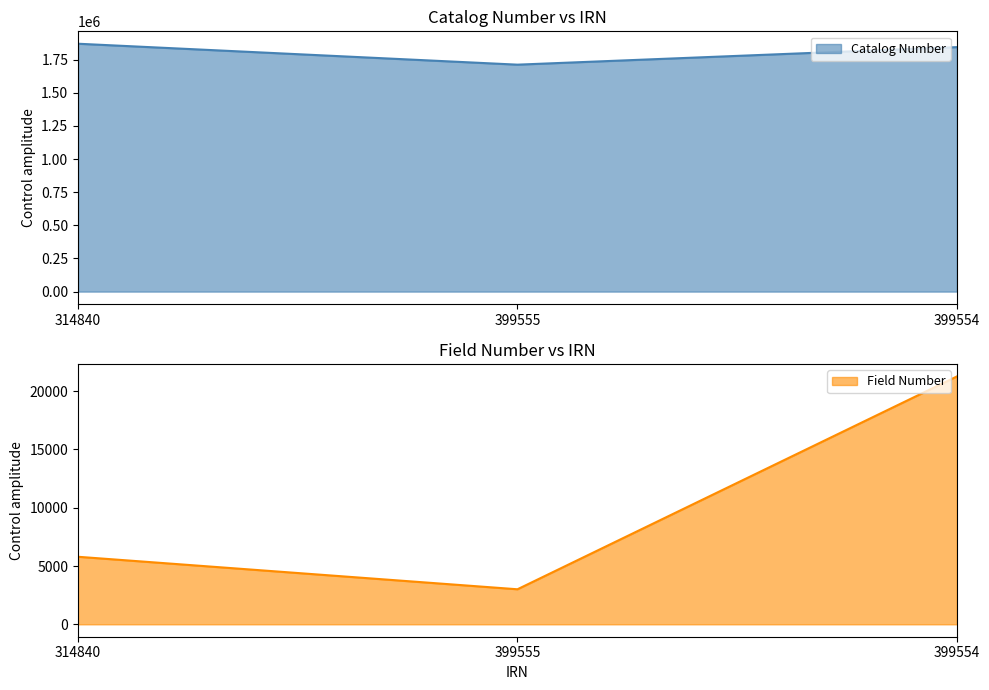

What is the total value across all series at 399554?

1866547